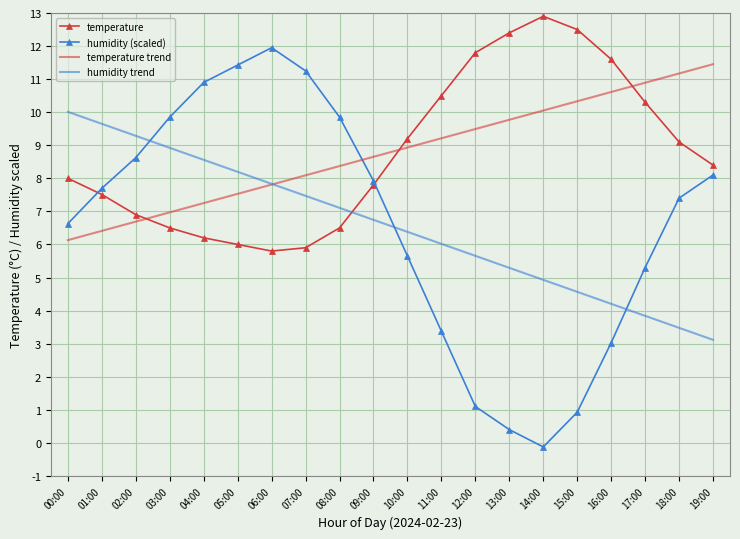

Is the value of humidity trend at 11:00 greater than the value of humidity (scaled) at 13:00?

Yes